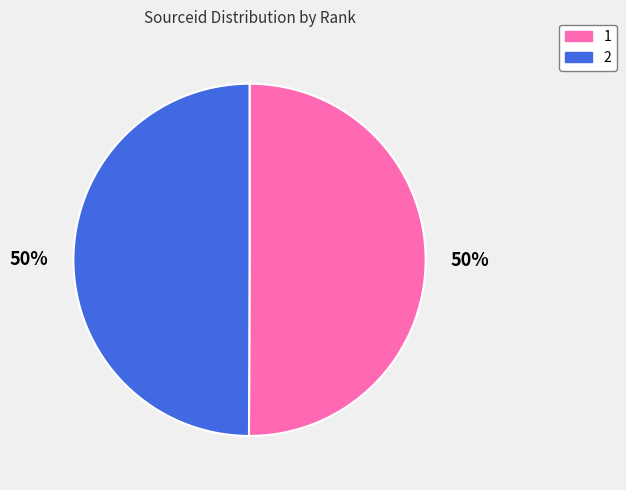

What is the ratio of the value at 1 to the value at 2?

1.0